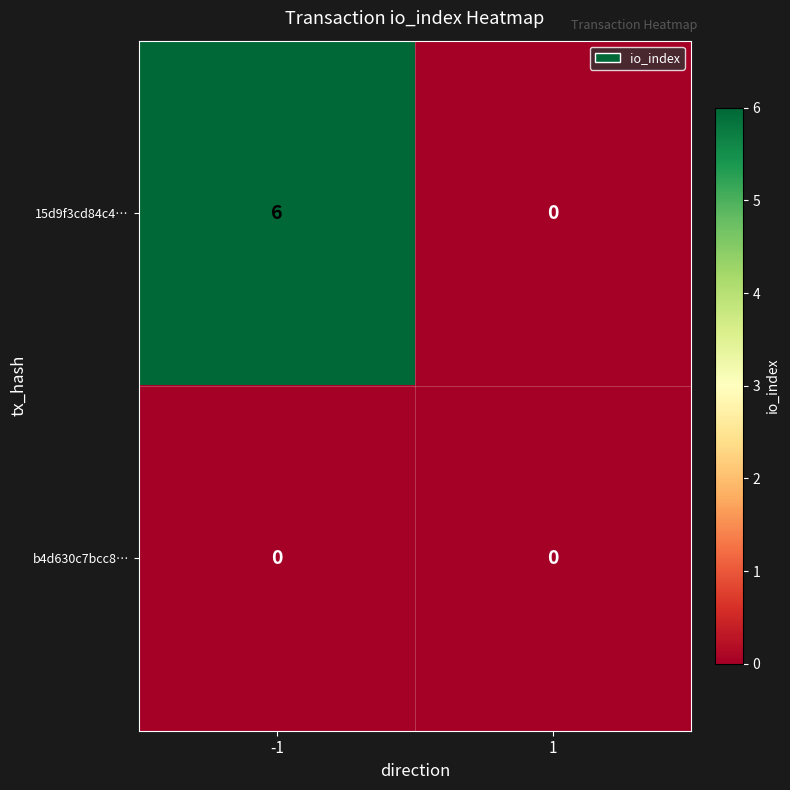

What is the maximum value shown in the chart?

6